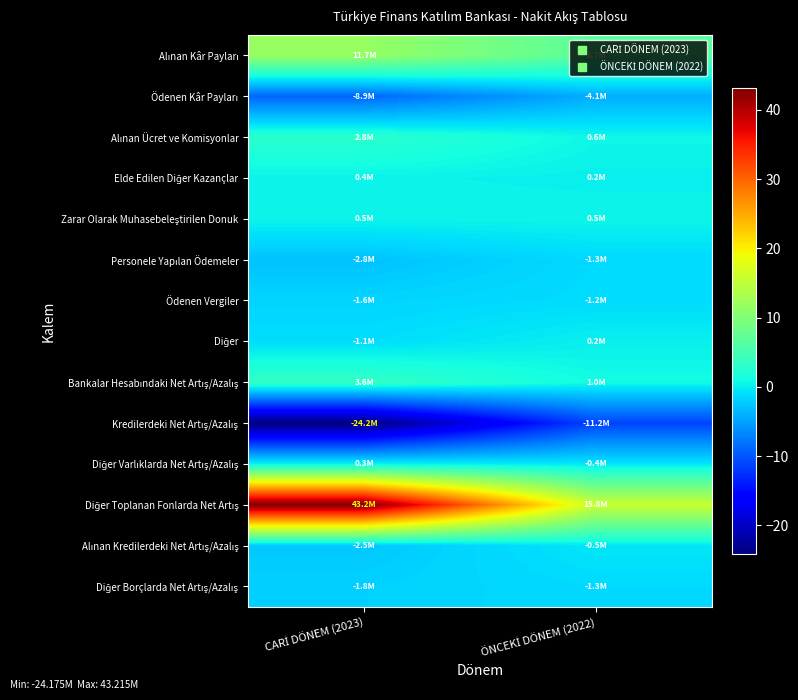

Which series changed the most between CARİ DÖNEM (2023) and ÖNCEKİ DÖNEM (2022)?

Diğer Toplanan Fonlarda Net Artış